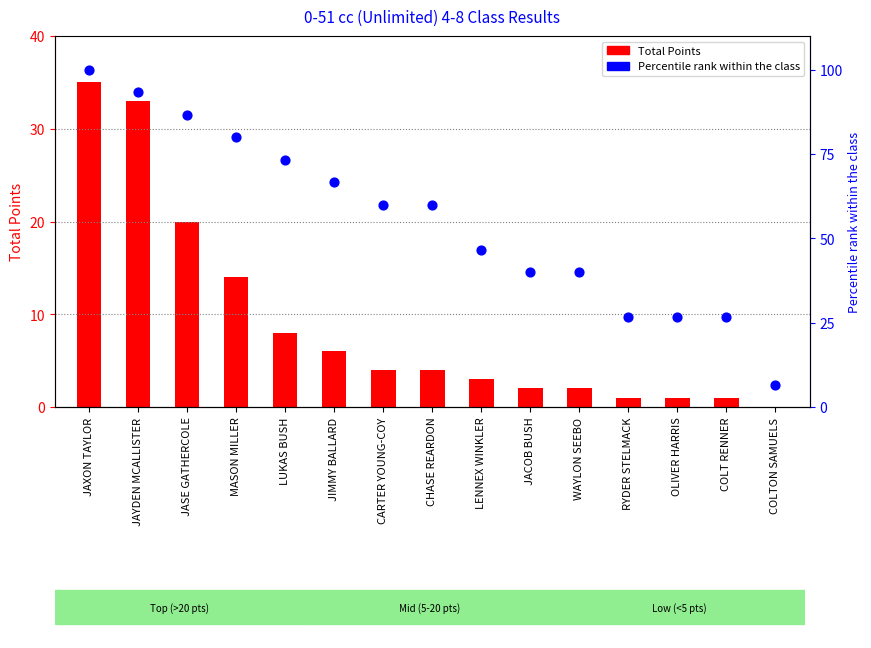

At how many categories does at least one series exceed 26?

14